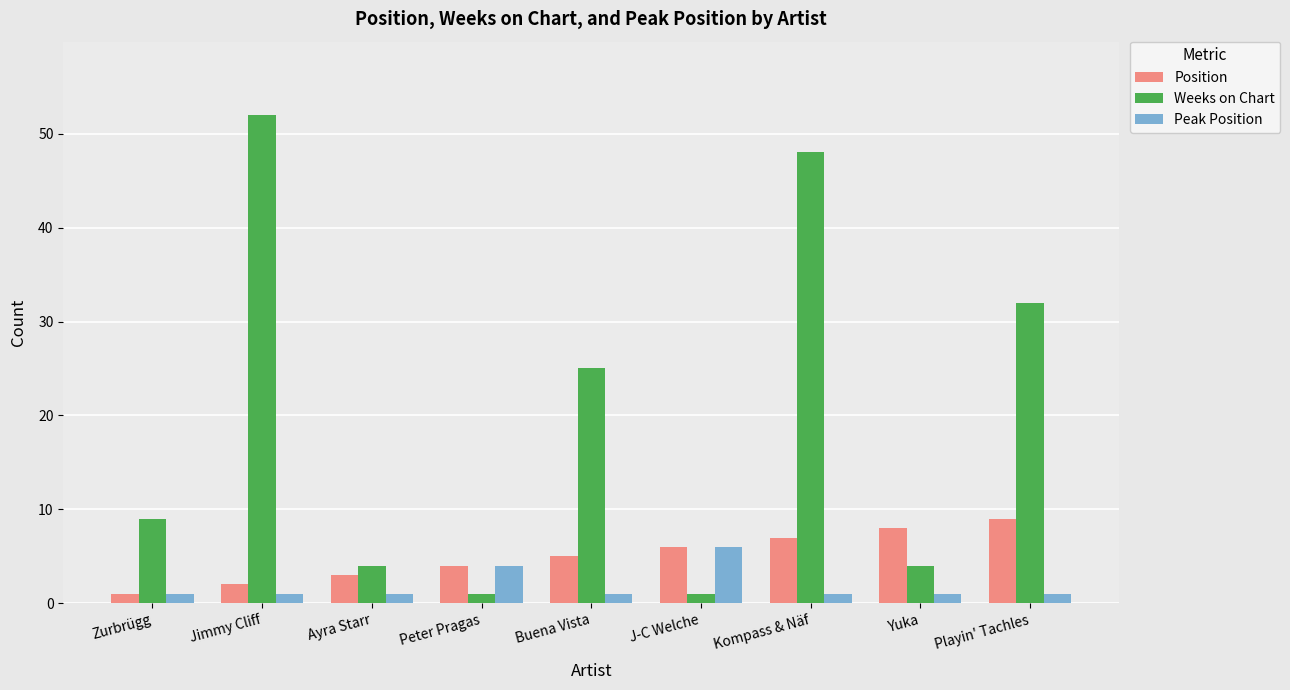

The Peak Position series shows 1 at Ayra Starr. True or false?

True